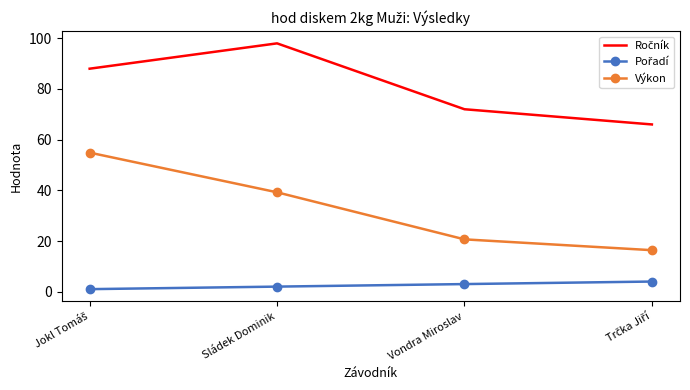

What is the lowest value of the Výkon series?

16.4